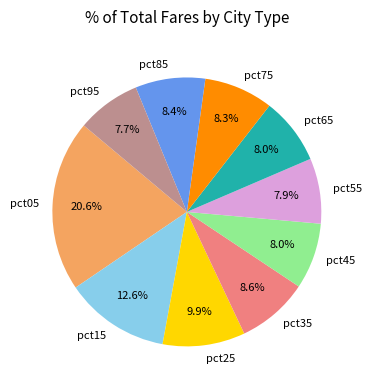

The pct45 slice represents 16% of the pie. True or false?

False